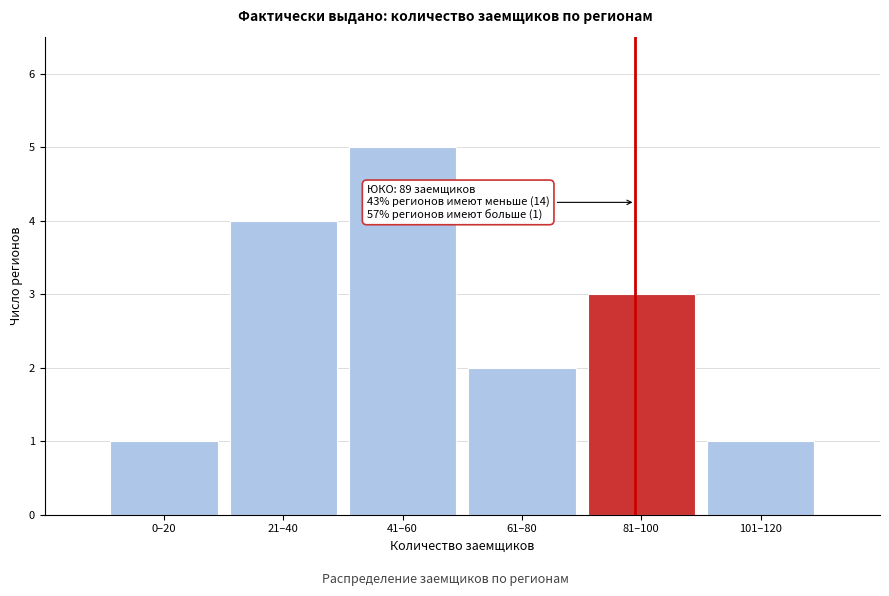

Reading left to right, extract all data points from this chart.

1	4	5	2	3	1